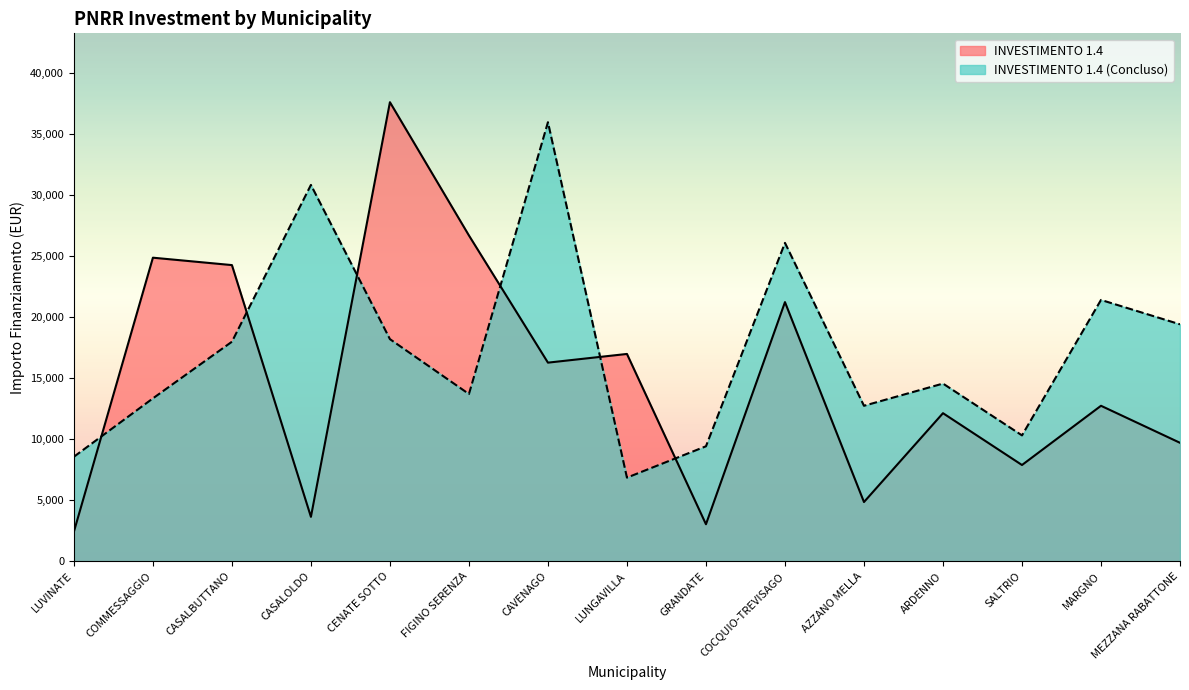

Which category has the highest value in the INVESTIMENTO 1.4 series?

CENATE SOTTO